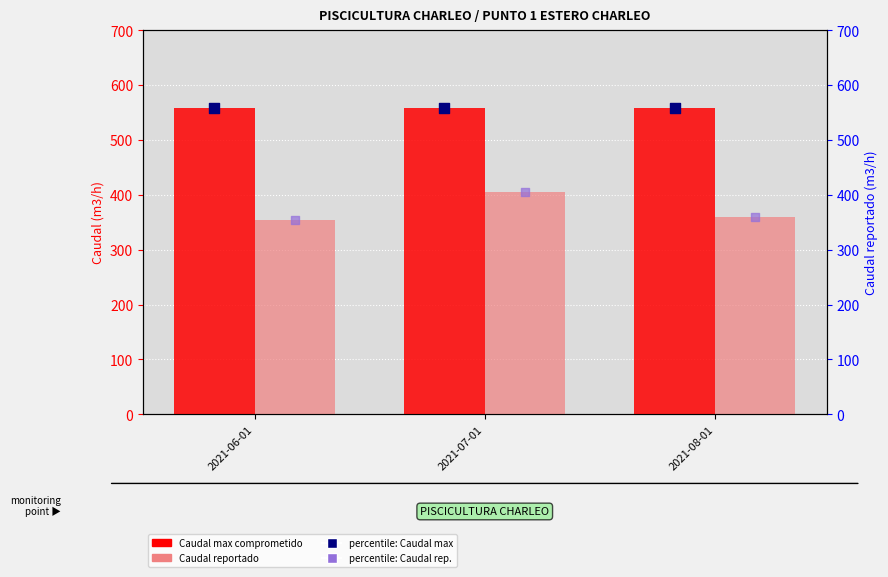

Which series contains the highest Y value?

Caudal max comprometido